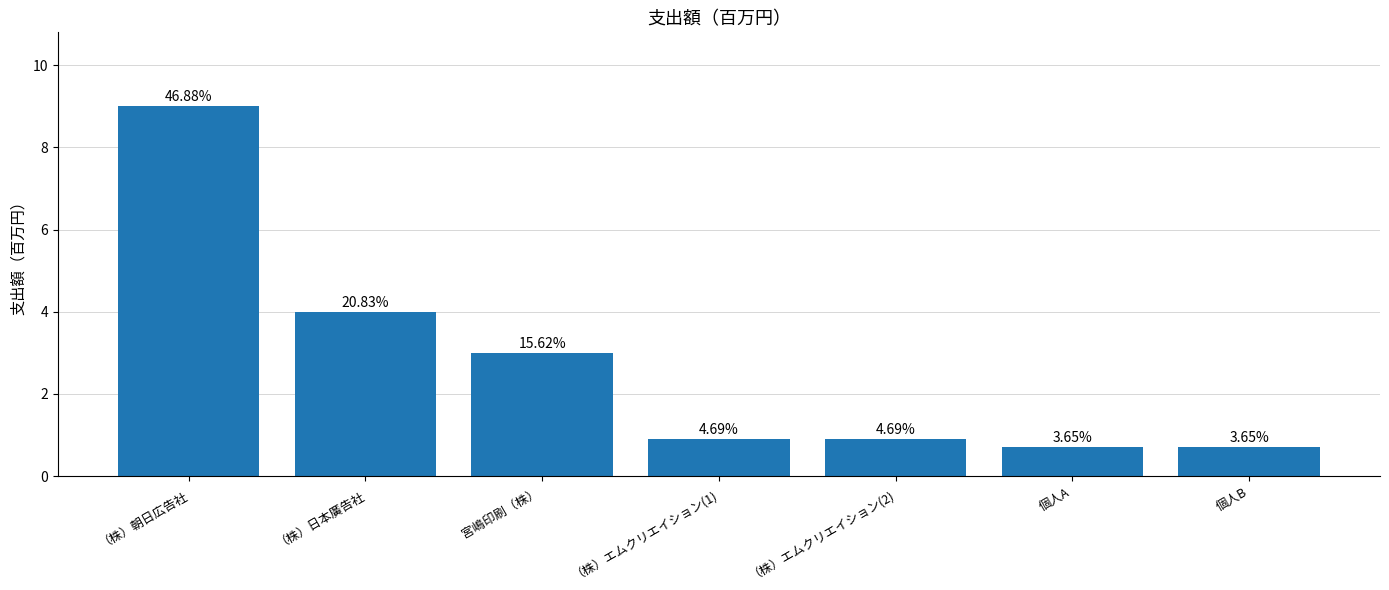

Rank the categories by value from lowest to highest.

個人A, 個人B, （株）エムクリエイション(1), （株）エムクリエイション(2), 宮嶋印刷（株）, （株）日本廣告社, （株）朝日広告社